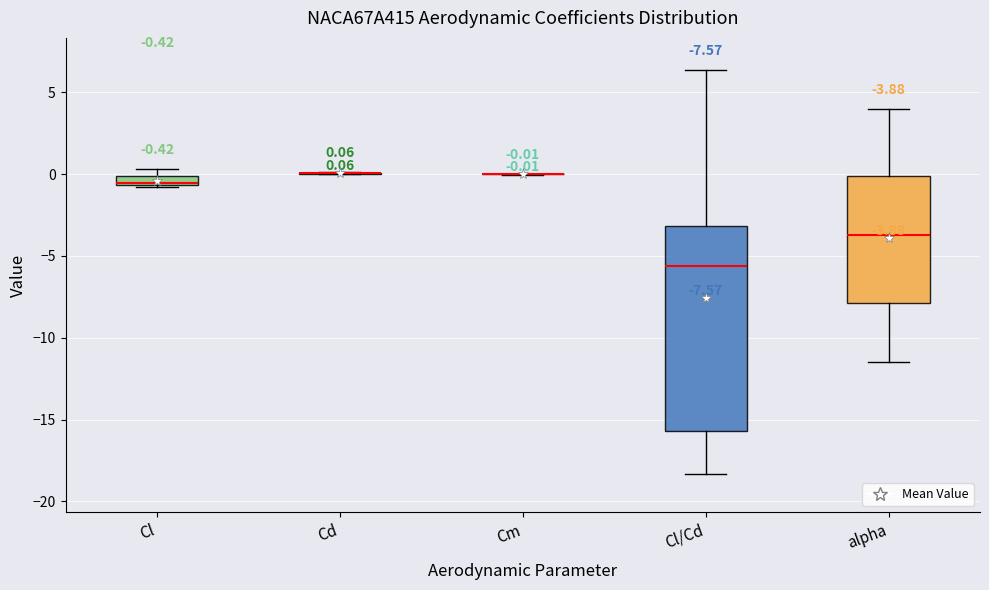

Comparing the boxes themselves (not the whiskers), which one is the tallest?

Cl/Cd